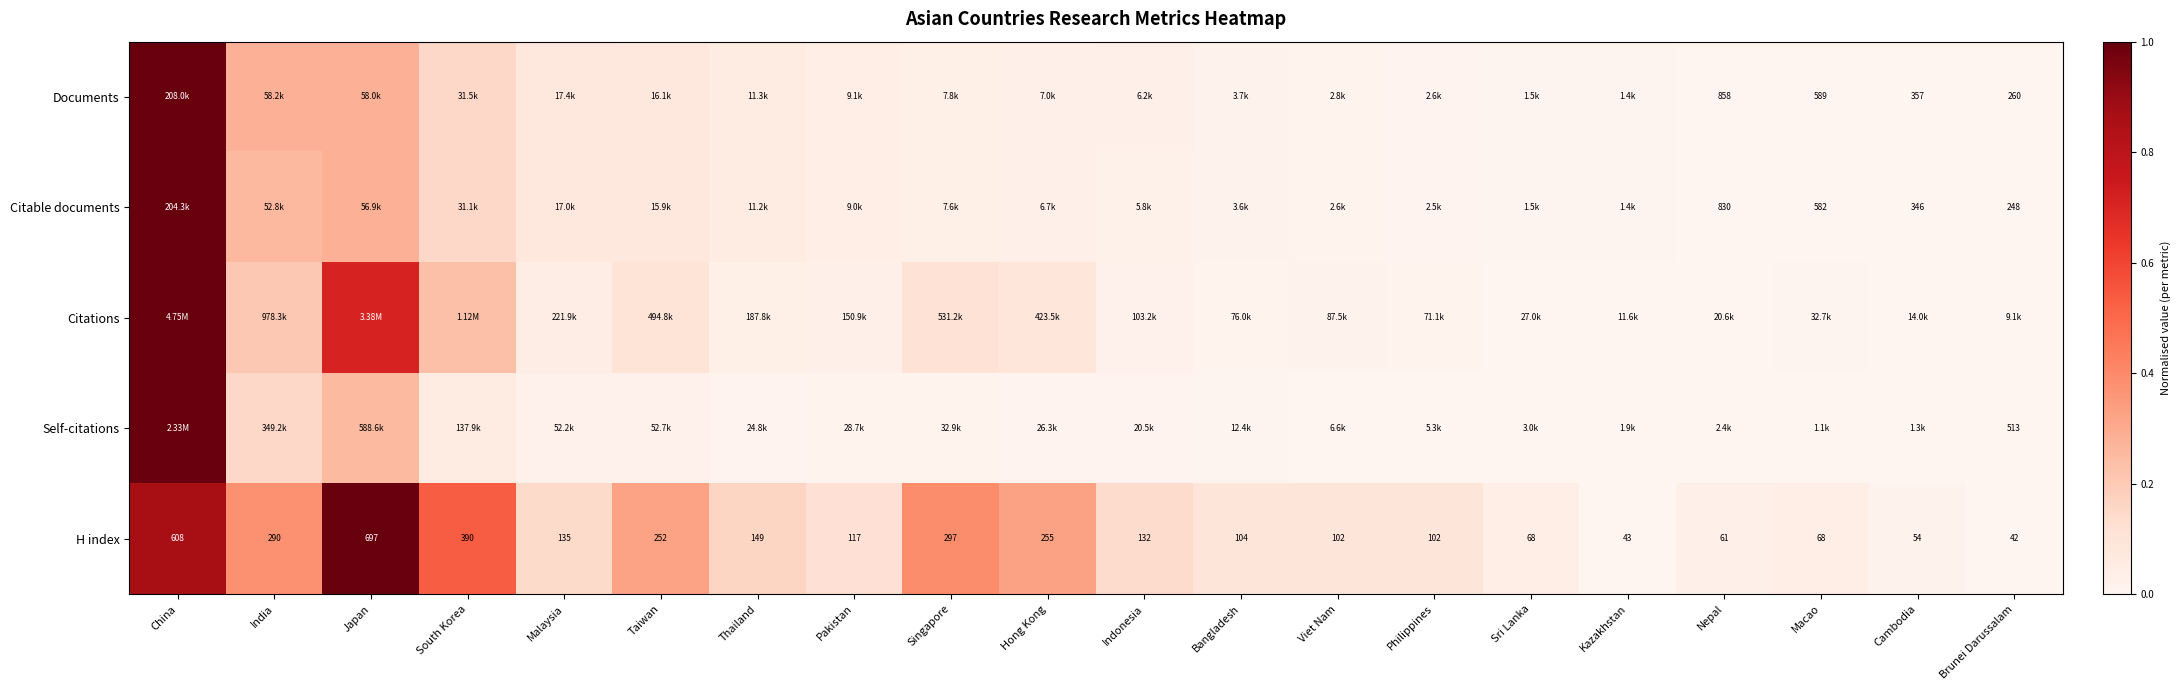

Is the value of Documents at Nepal greater than the value of H index at Indonesia?

Yes